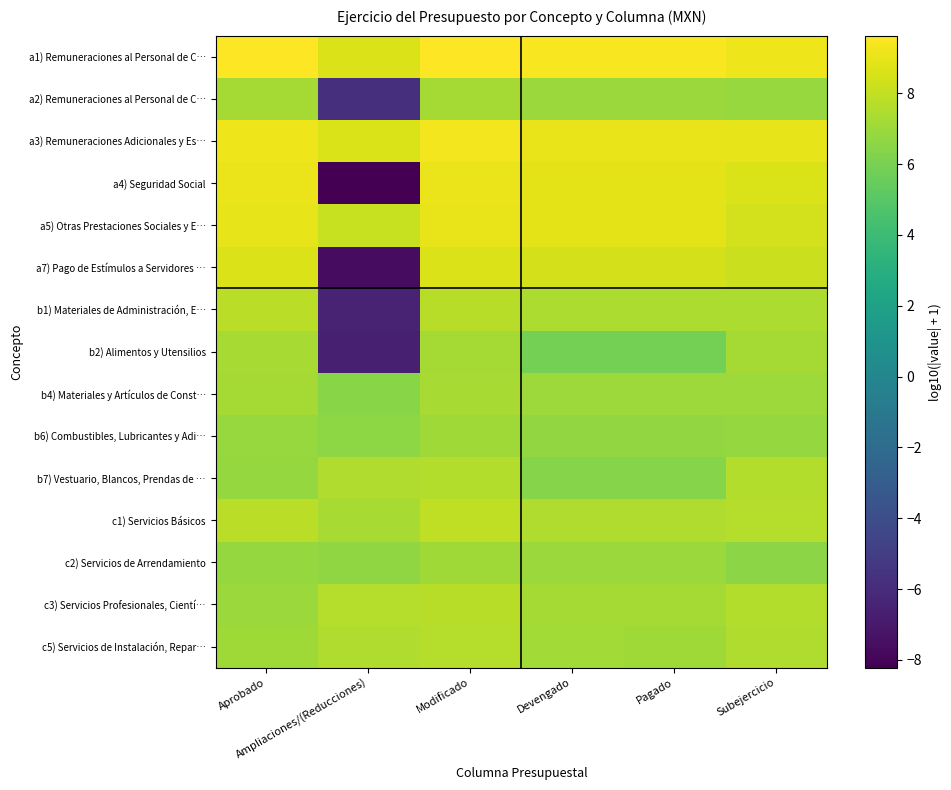

Which label corresponds to the largest value in the chart?

Modificado